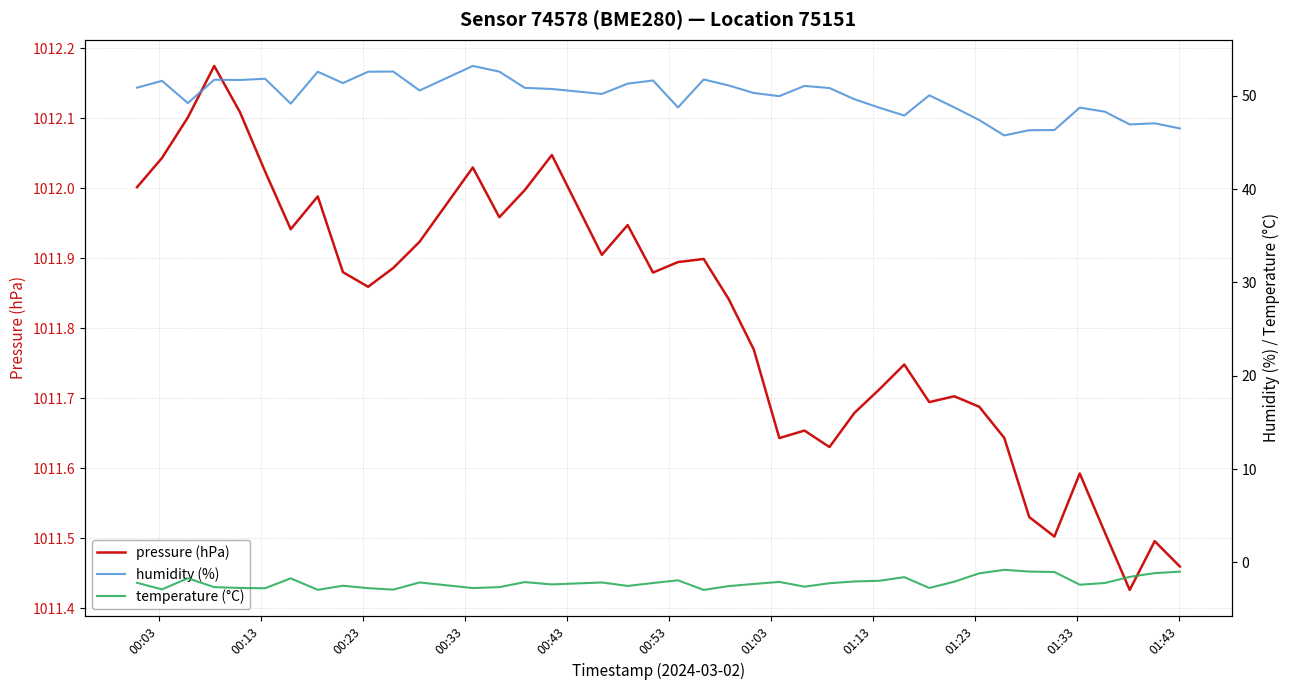

What are all the series names shown in the legend?

pressure (hPa), humidity (%), temperature (°C)